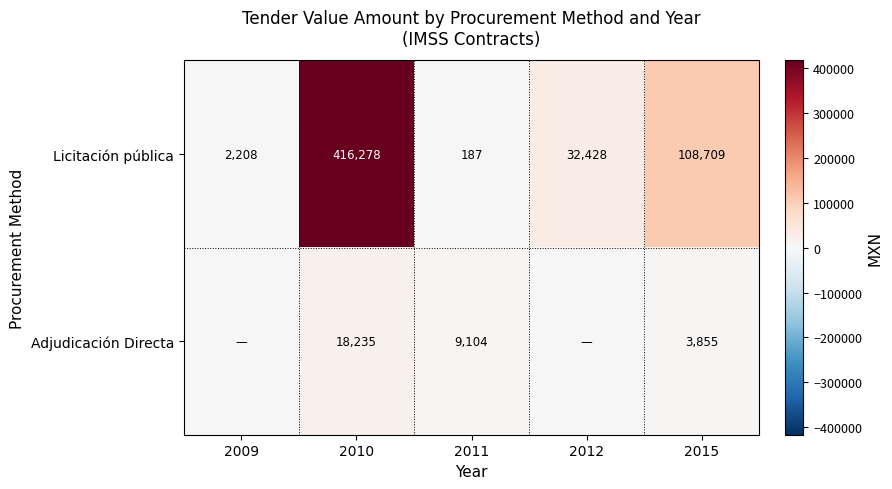

List the labels in order of Licitación pública value, largest first.

2010, 2015, 2012, 2009, 2011